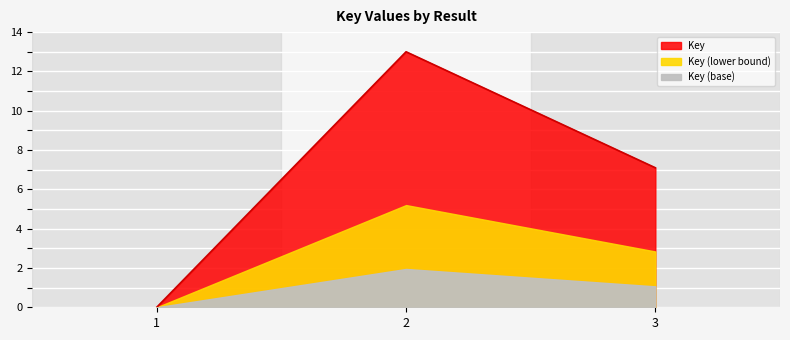

Reading right to left, what are all the values shown in this chart?

3=7.1	2=13.0	1=0.0